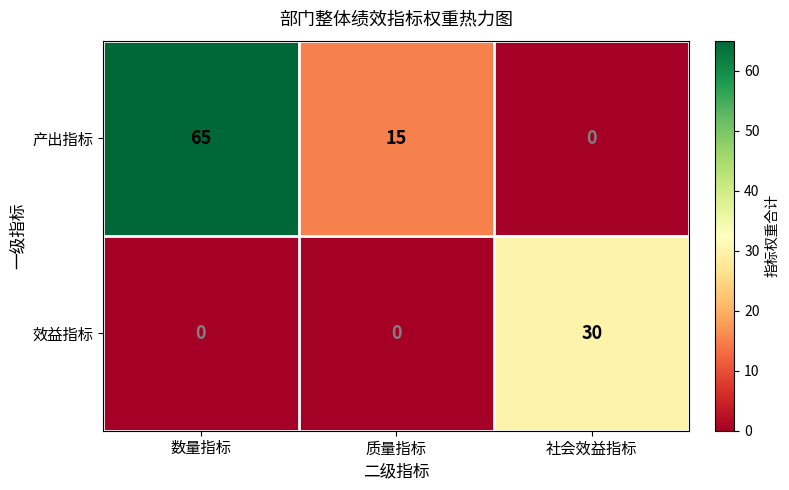

Reading left to right, extract all data points from this chart.

产出指标: 65	15	0
效益指标: 0	0	30